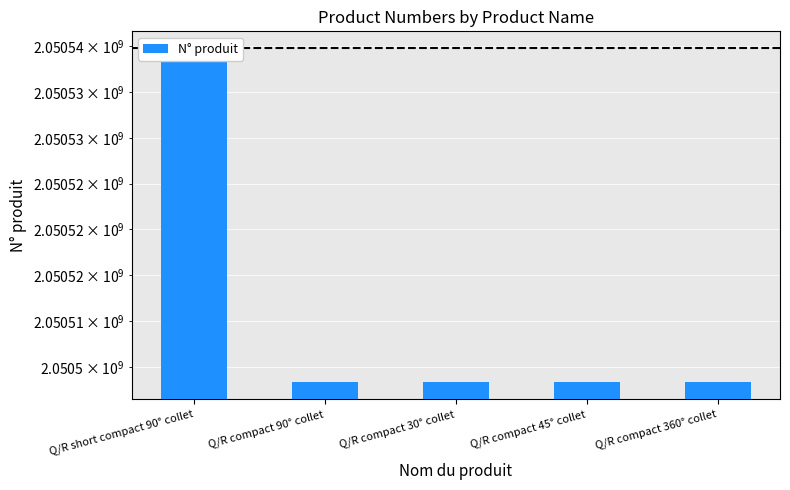

Rank the categories by value from highest to lowest.

Q/R short compact 90° collet, Q/R compact 45° collet, Q/R compact 360° collet, Q/R compact 90° collet, Q/R compact 30° collet